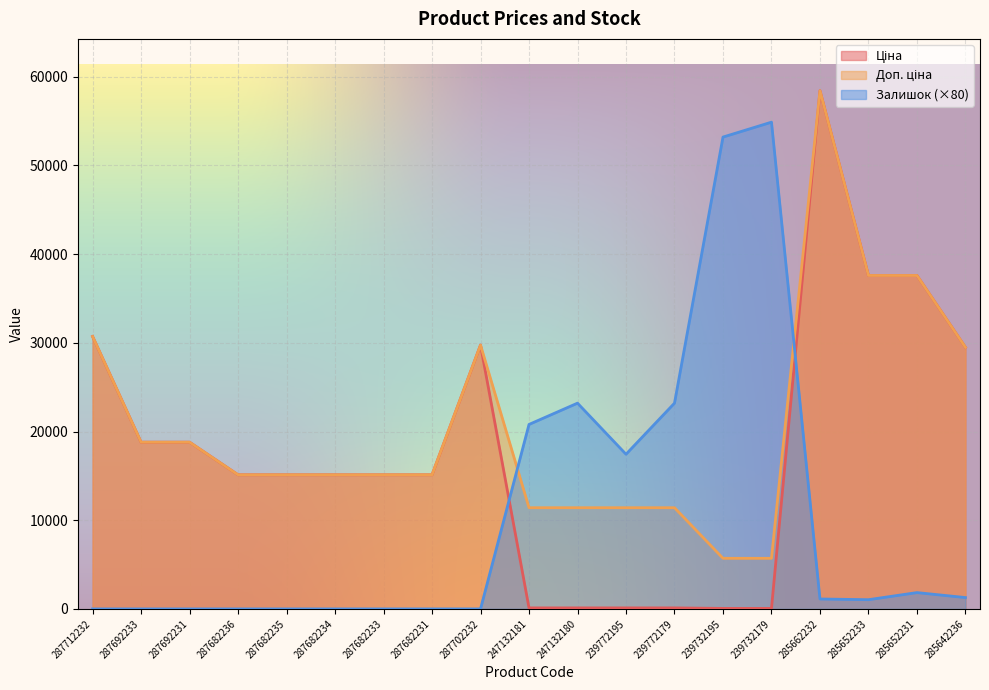

The Доп. ціна series shows 15120.0 at 287682236. True or false?

True